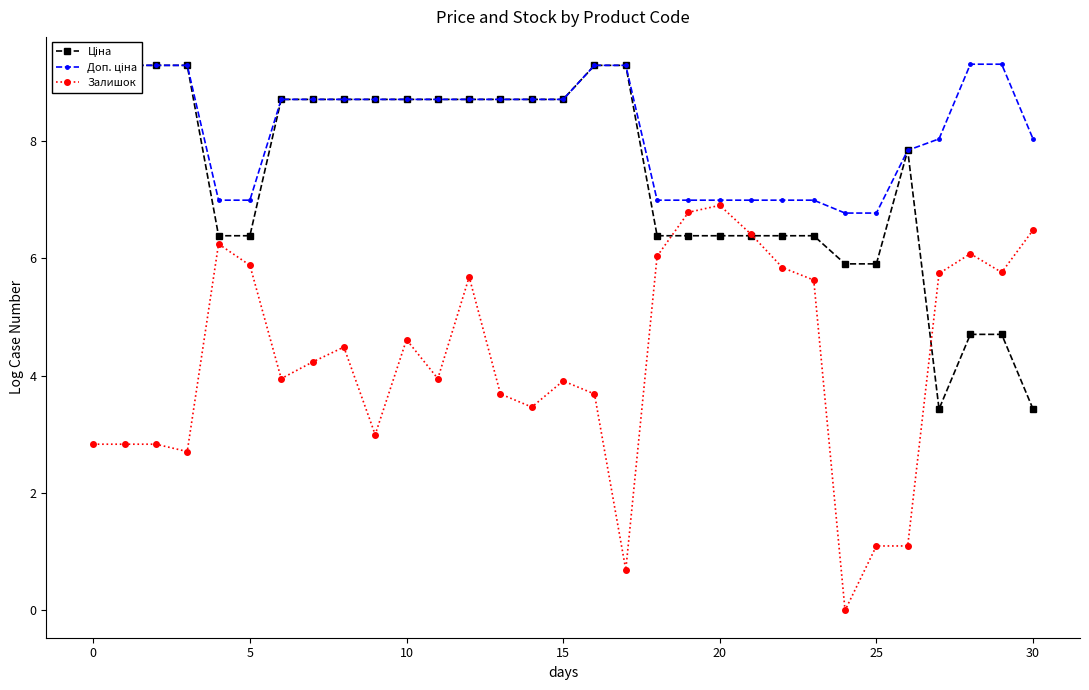

Between 13 and 23, which is larger?

13